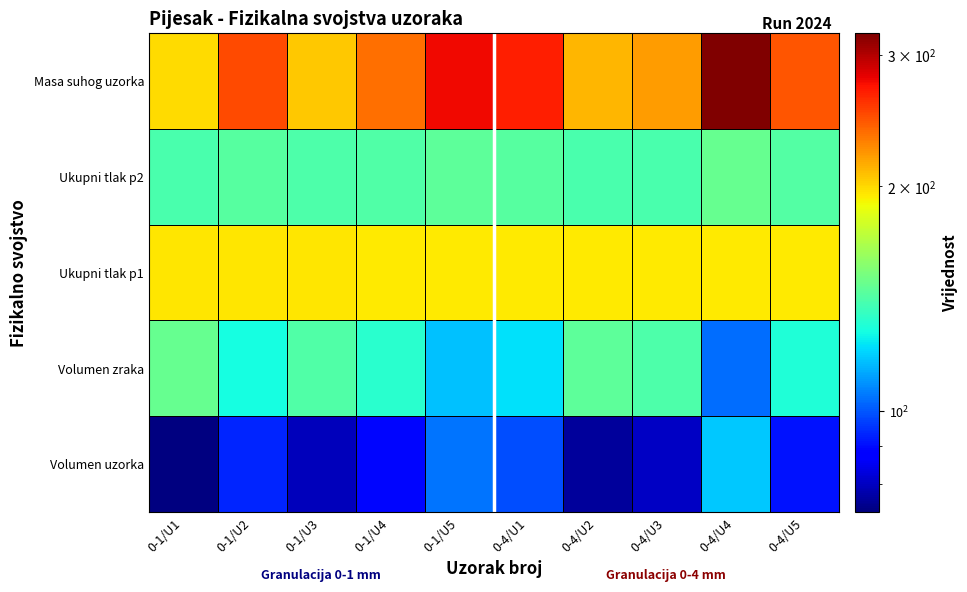

Reading right to left, extract all data points from this chart.

Volumen uzorka: 0-4/U5=90.8	0-4/U4=117.9	0-4/U3=80.2	0-4/U2=76.1	0-4/U1=99.0	0-1/U5=104.7	0-1/U4=88.9	0-1/U3=79.1	0-1/U2=93.2	0-1/U1=73.4
Volumen zraka: 0-4/U5=130.4	0-4/U4=103.4	0-4/U3=141.1	0-4/U2=145.1	0-4/U1=122.2	0-1/U5=116.5	0-1/U4=132.4	0-1/U3=142.1	0-1/U2=128.0	0-1/U1=147.8
Ukupni tlak p1: 0-4/U5=195.0	0-4/U4=195.0	0-4/U3=195.1	0-4/U2=195.2	0-4/U1=195.1	0-1/U5=195.0	0-1/U4=195.1	0-1/U3=195.8	0-1/U2=195.8	0-1/U1=195.8
Ukupni tlak p2: 0-4/U5=142.4	0-4/U4=147.8	0-4/U3=140.7	0-4/U2=140.1	0-4/U1=144.0	0-1/U5=145.0	0-1/U4=142.1	0-1/U3=141.0	0-1/U2=143.4	0-1/U1=140.1
Masa suhog uzorka: 0-4/U5=245.8	0-4/U4=320.9	0-4/U3=220.0	0-4/U2=210.8	0-4/U1=267.4	0-1/U5=277.0	0-1/U4=235.9	0-1/U3=205.1	0-1/U2=250.0	0-1/U1=200.0